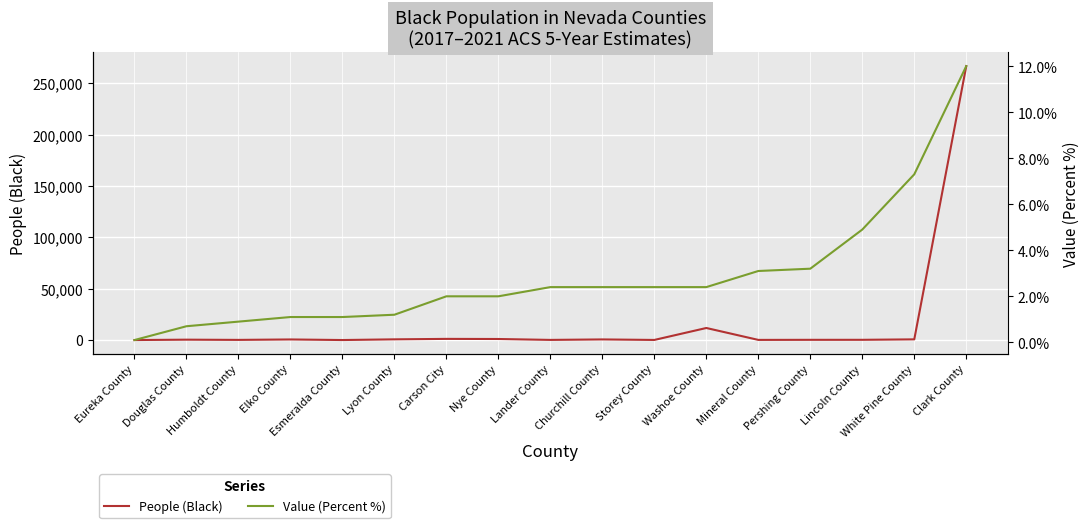

Is it true that Value (Percent %) equals 9.9 at White Pine County?

False